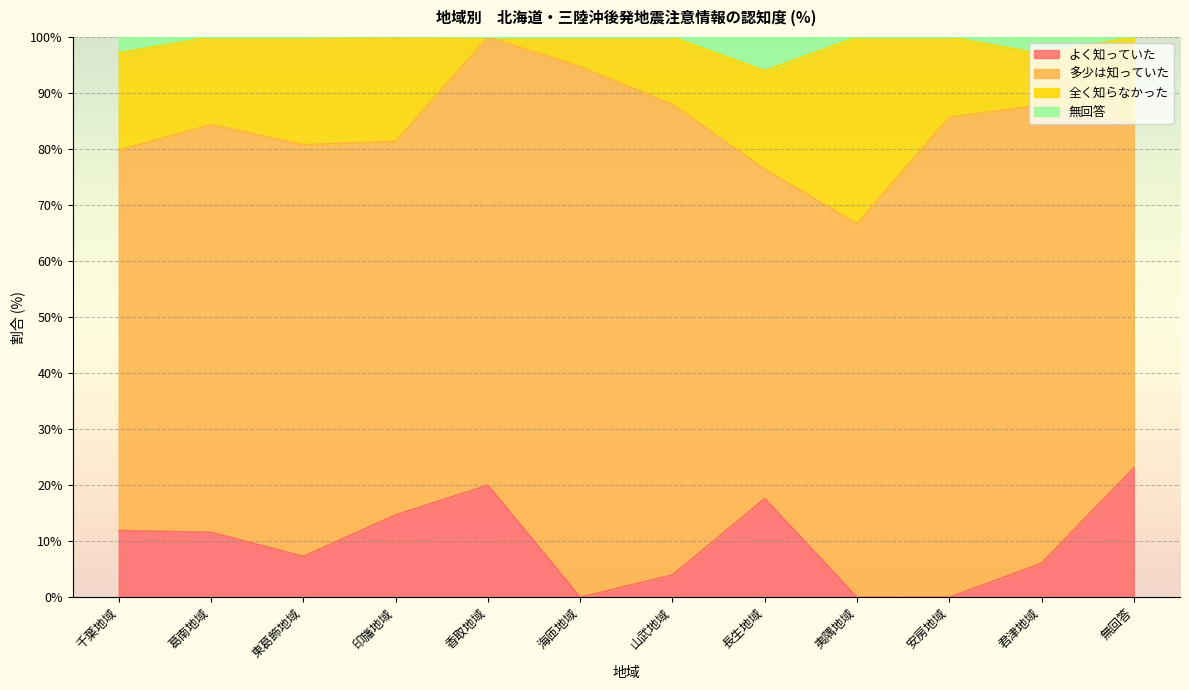

What is the total value across all series at 夷隅地域?

100.0